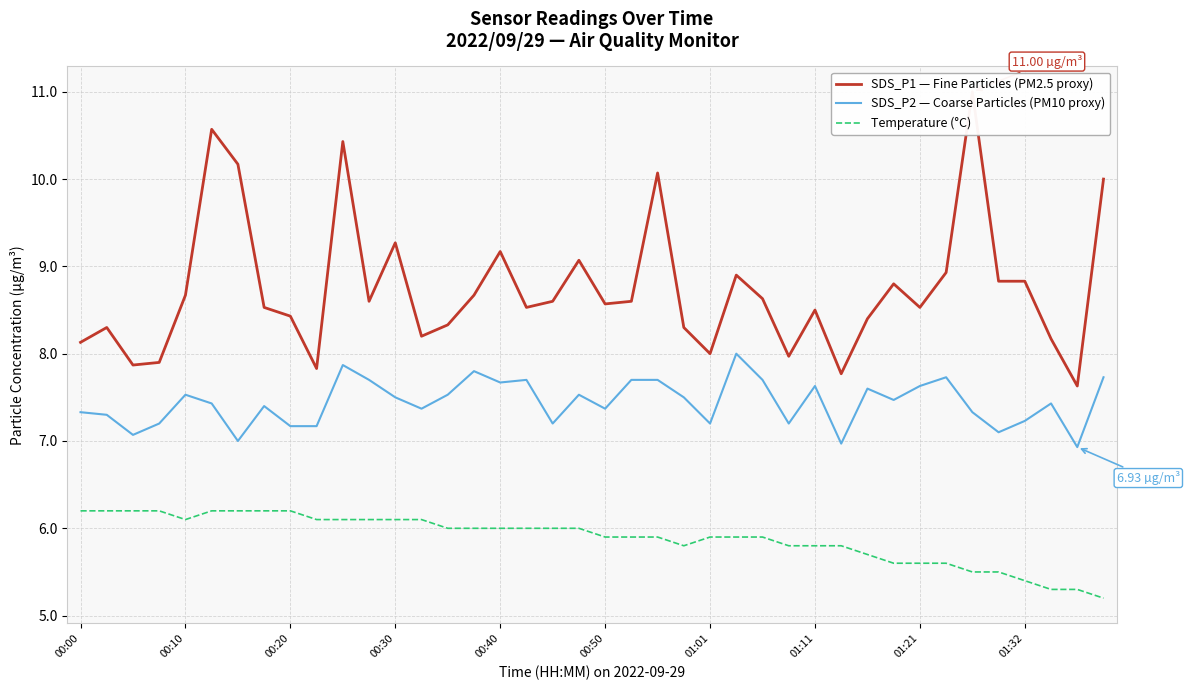

True or false: Temperature (°C) and SDS_P2 — Coarse Particles (PM10 proxy) cross at least once.

False